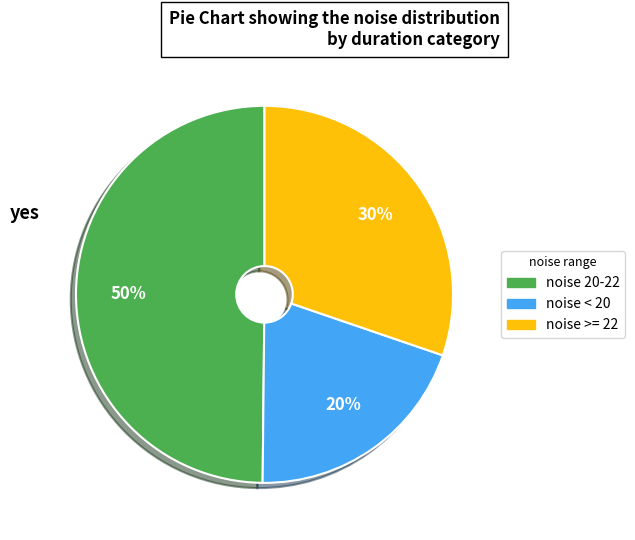

Is there any slice that represents more than half of the pie?

No